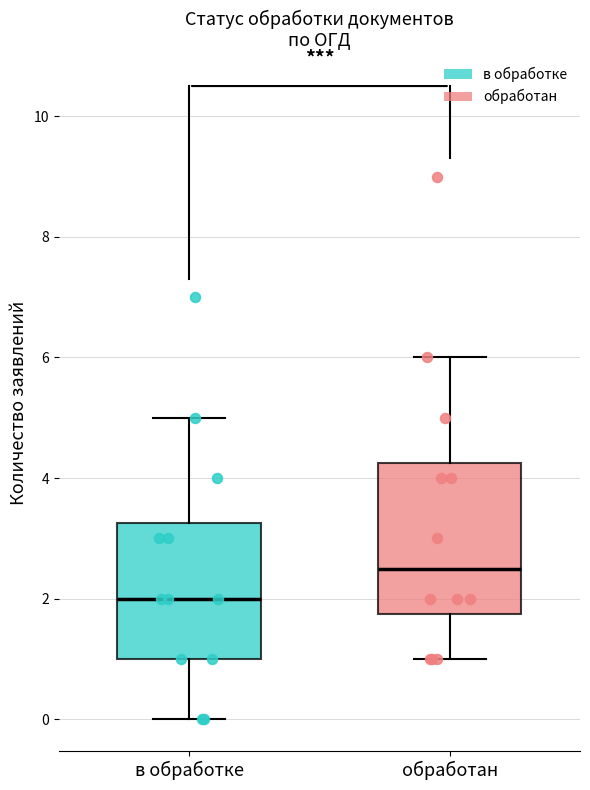

Comparing the boxes themselves (not the whiskers), which one is the tallest?

обработан